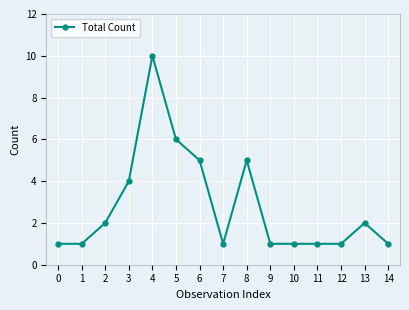

Is it true that the value at 12 is 1?

True